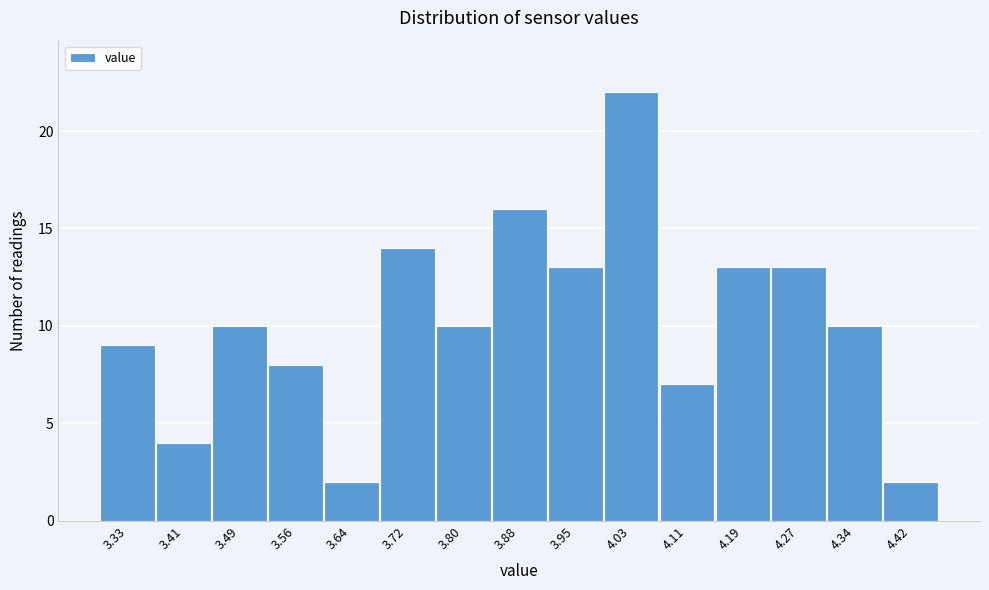

Reading right to left, list all the values displayed in this chart.

2	10	13	13	7	22	13	16	10	14	2	8	10	4	9